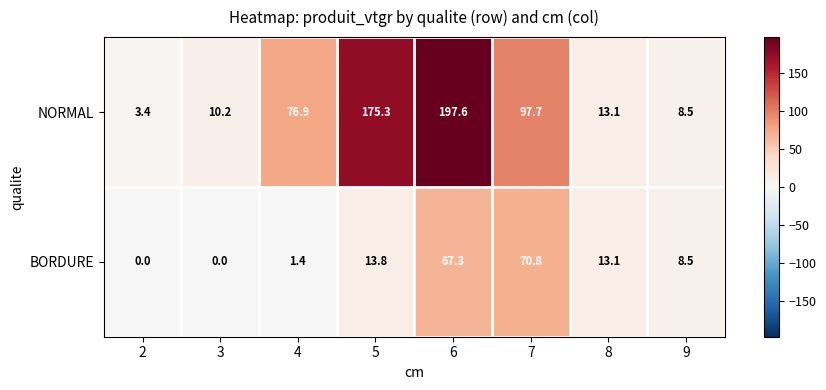

List the series in order of their overall mean, highest first.

NORMAL, BORDURE